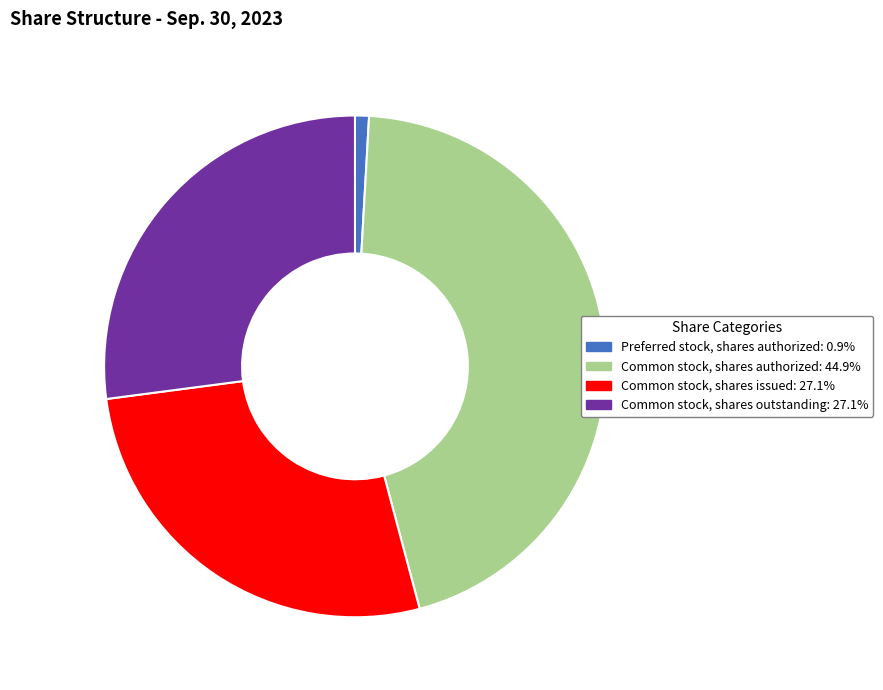

Does any single category account for the majority?

No